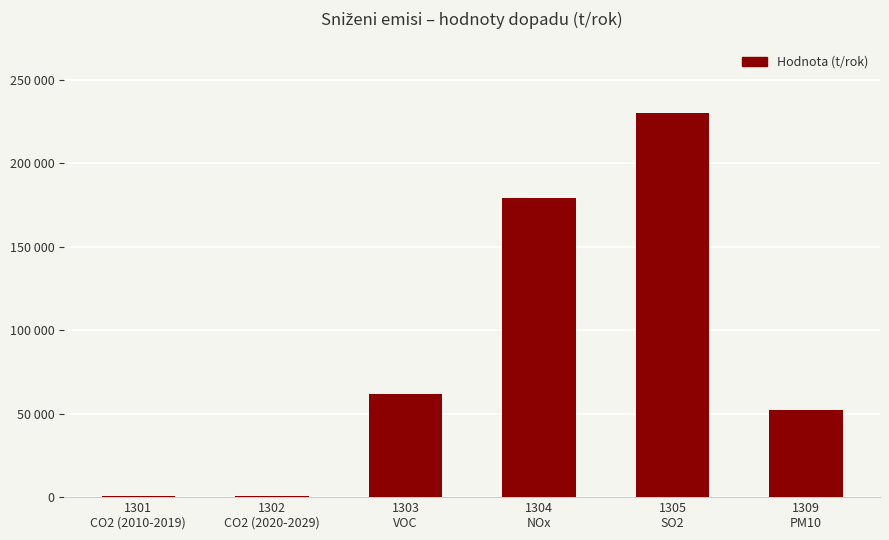

At which label does the data first exceed 61659?

1304
NOx